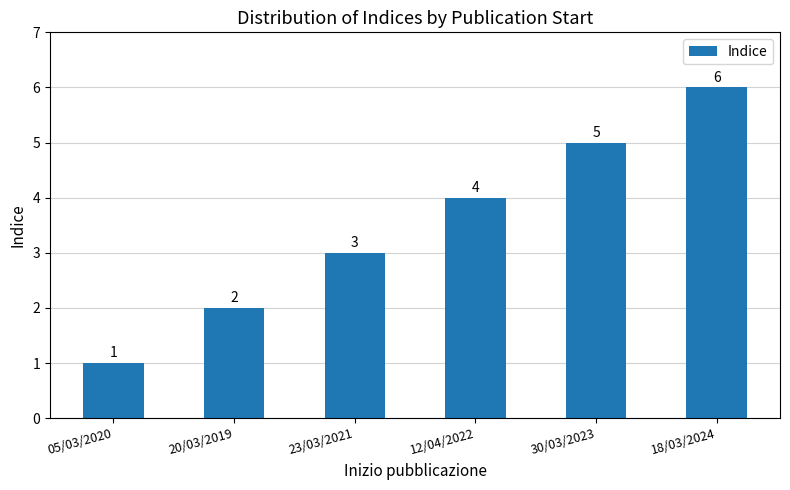

Reading right to left, what are all the values shown in this chart?

18/03/2024=6	30/03/2023=5	12/04/2022=4	23/03/2021=3	20/03/2019=2	05/03/2020=1